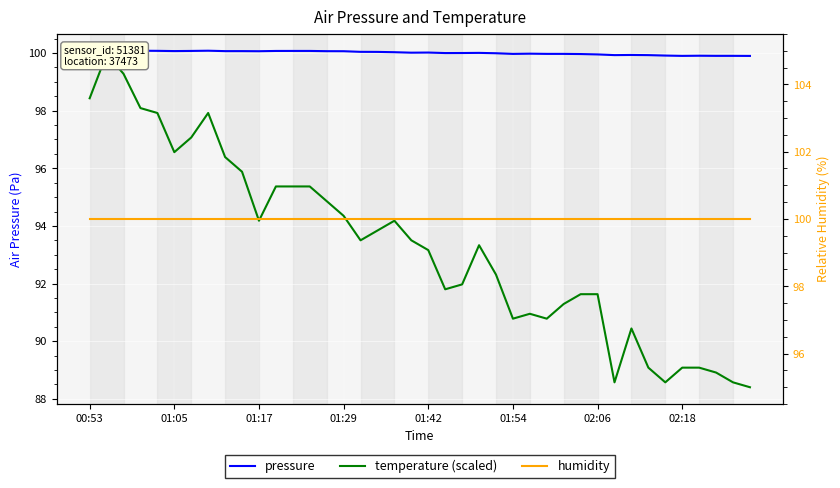

Which series has the largest total across all categories?

pressure